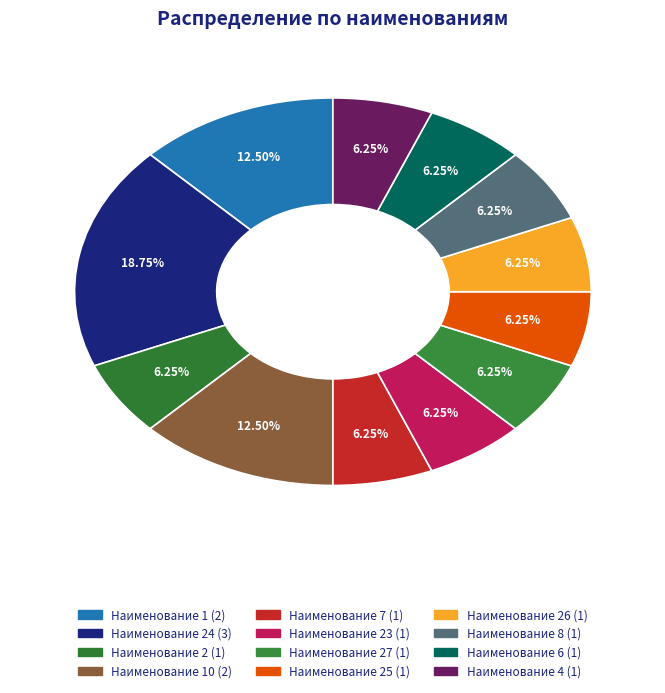

How many segments does this pie chart have?

12